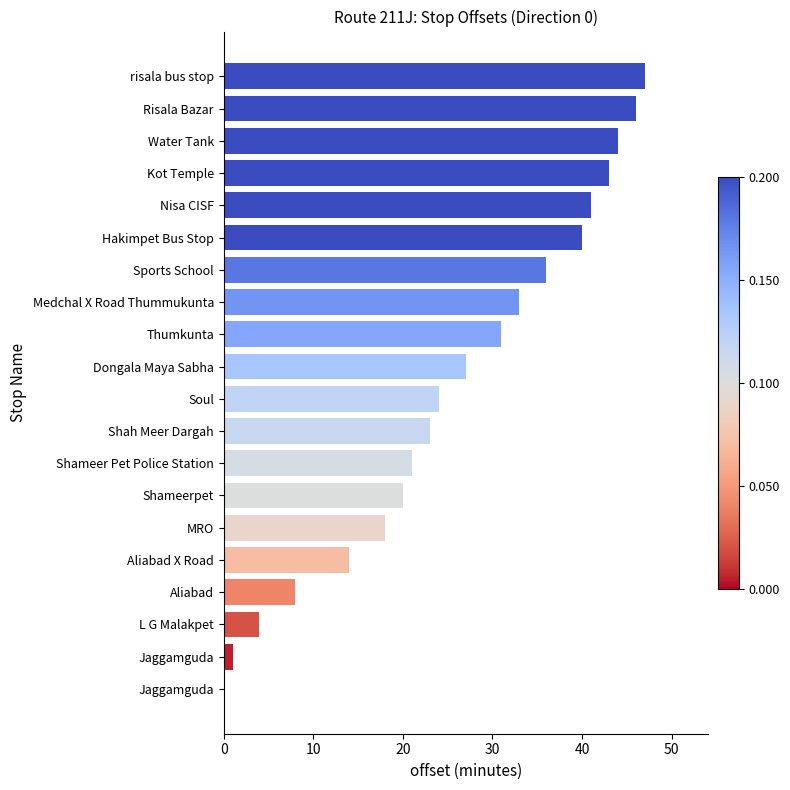

How many positive values are there?

19